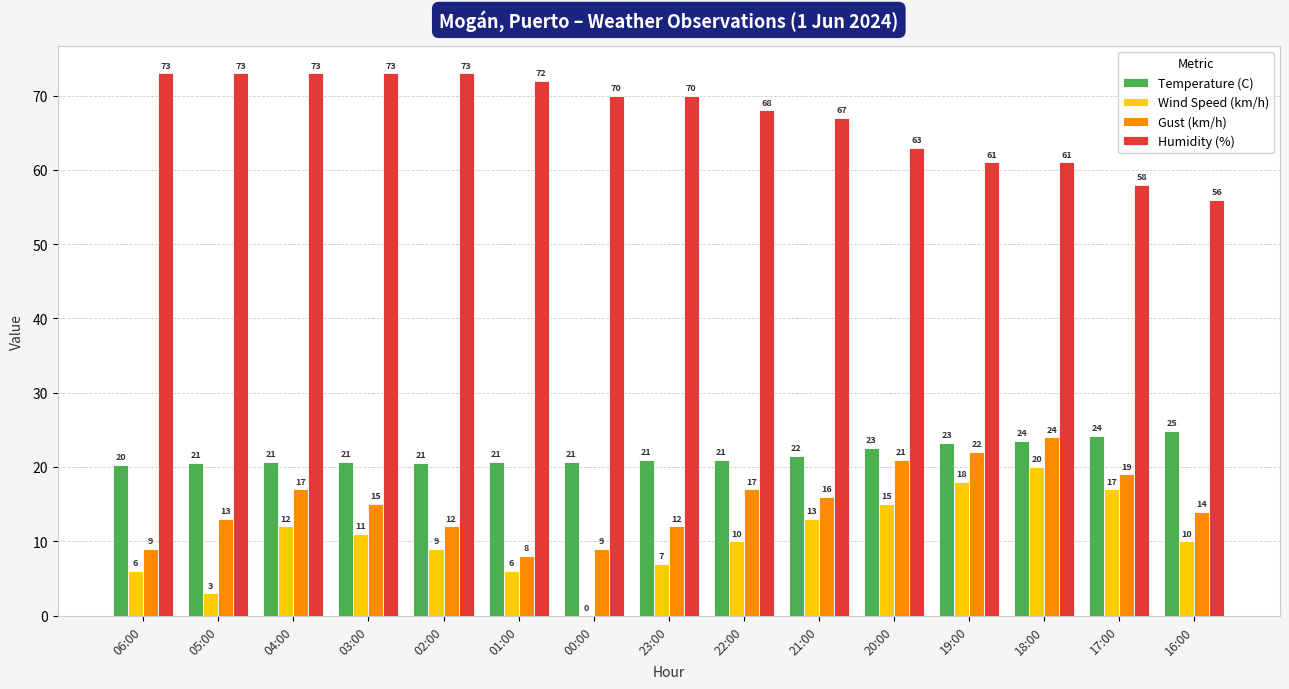

At which label does Gust (km/h) first exceed 15?

04:00